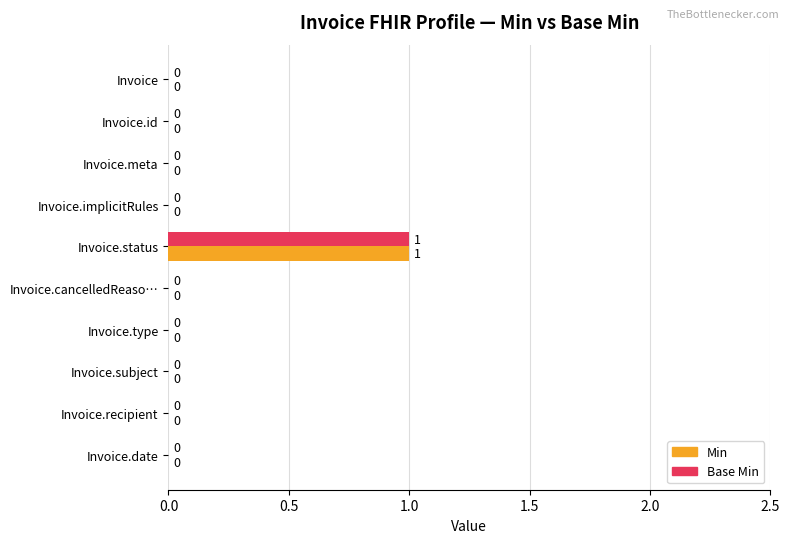

How many Base Min values are between 0 and 1?

10